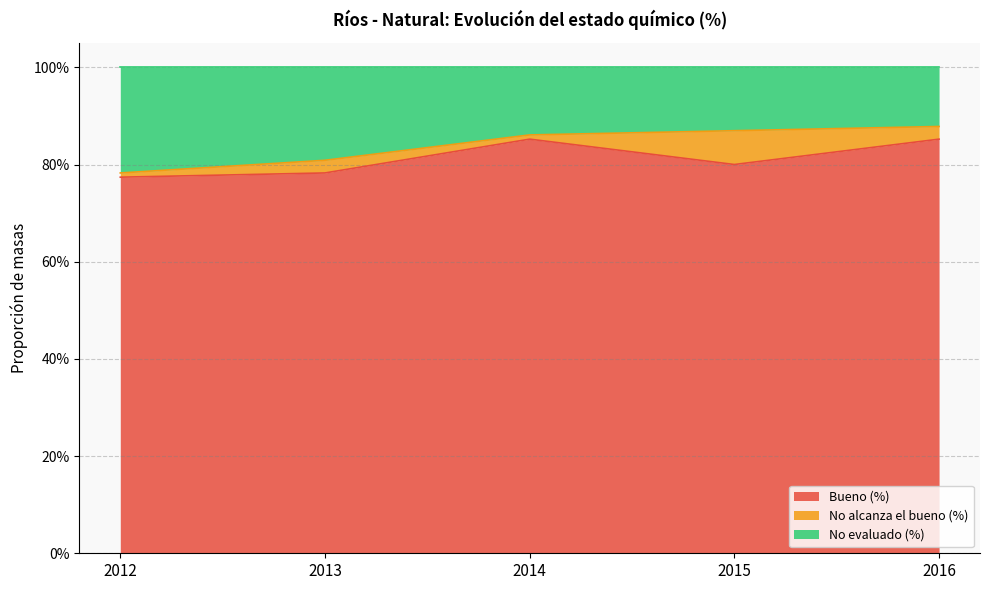

True or false: Bueno (%) and No evaluado (%) intersect in this chart.

False